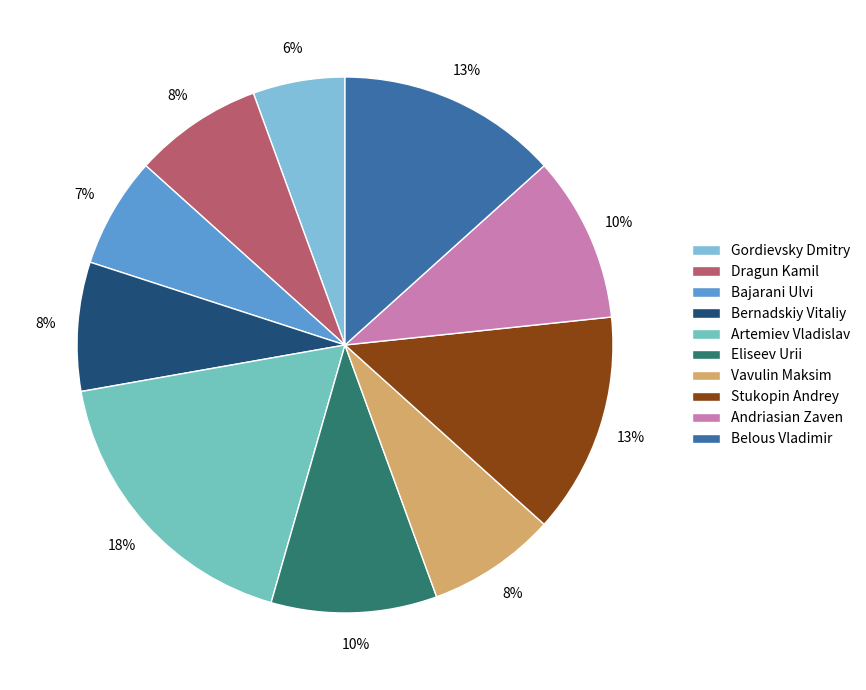

Do Andriasian Zaven and Gordievsky Dmitry together represent more than half of the pie?

No